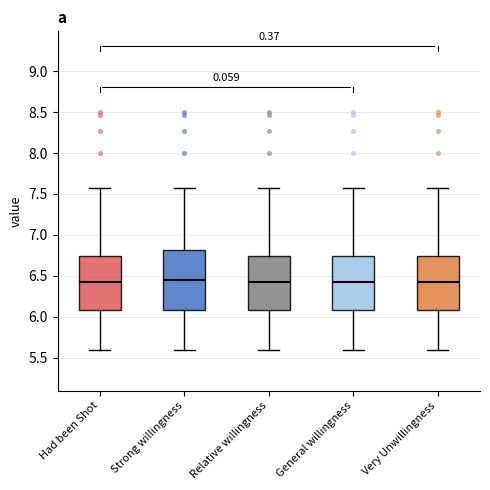

Which box is the tallest, from its lower edge to its upper edge?

Strong willingness